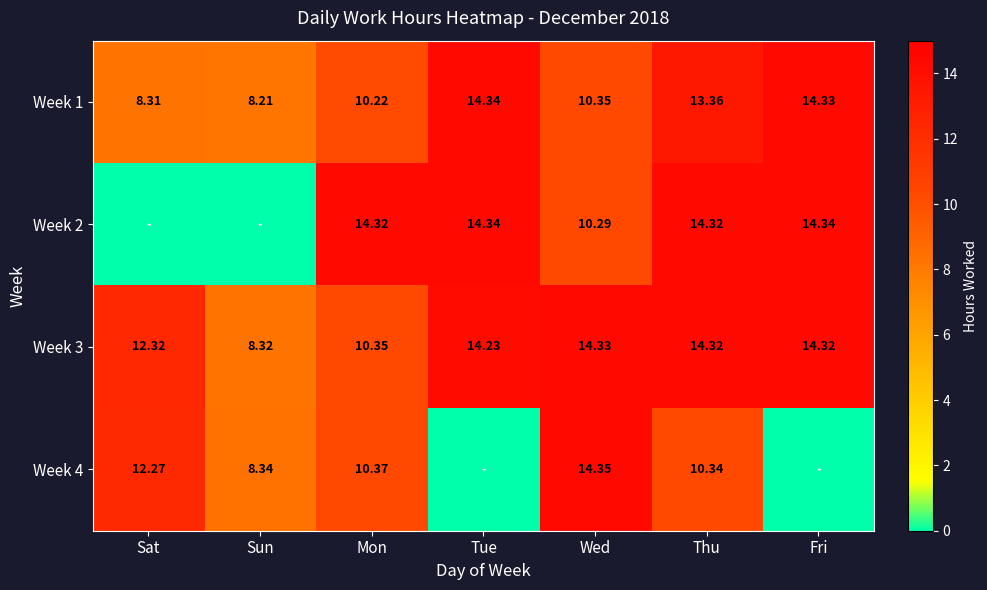

At which label is Week 1 closest to 11?

Wed